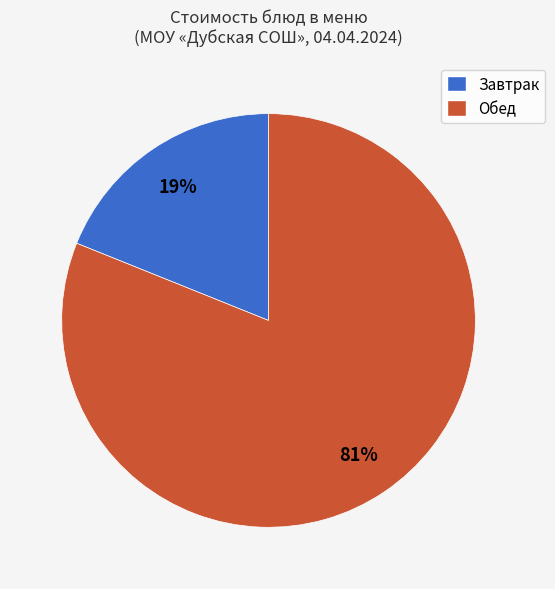

To the nearest percent, what is the average slice percentage?

50%